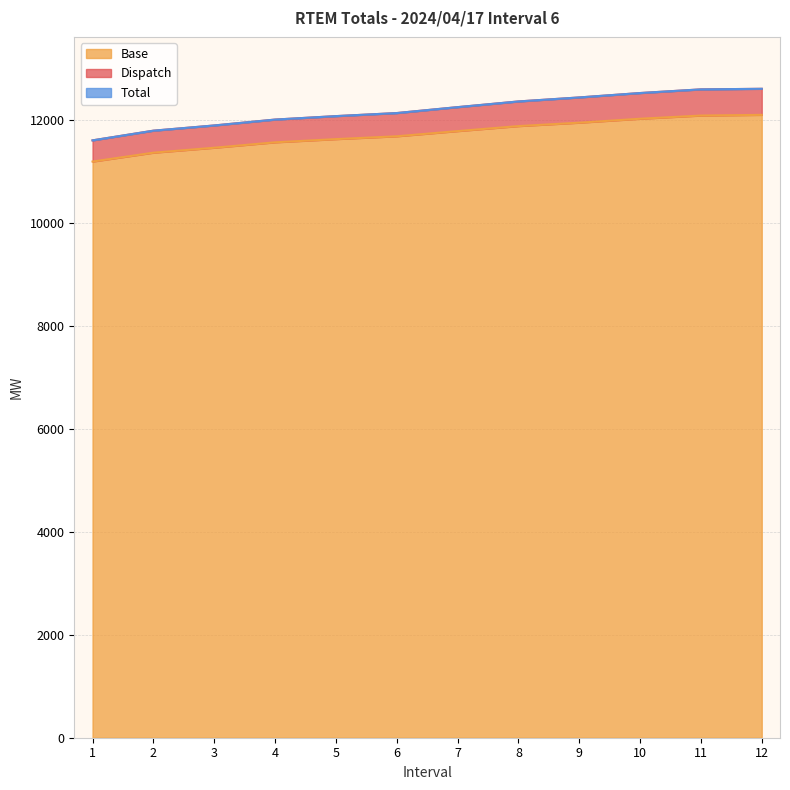

Reading right to left, list all the values displayed in this chart.

Total: 12602.9	12591.9	12520.6	12435.1	12357.3	12246.7	12131.7	12072.3	12005.2	11890.9	11789.5	11601.5
Base: 12096.8	12083.6	12021.4	11944.8	11878.7	11781.4	11680.8	11625.8	11563.6	11458.2	11362.2	11189.9
Dispatch: 12602.9	12591.8	12520.6	12435.1	12357.3	12246.7	12131.7	12072.4	12005.2	11890.9	11789.5	11601.4